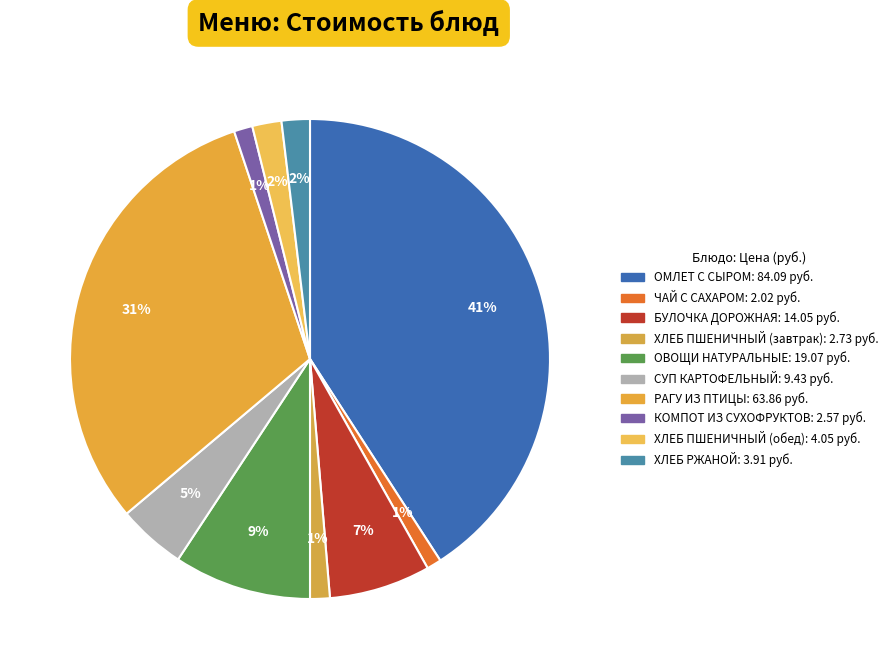

The ХЛЕБ РЖАНОЙ slice represents 2% of the pie. True or false?

True